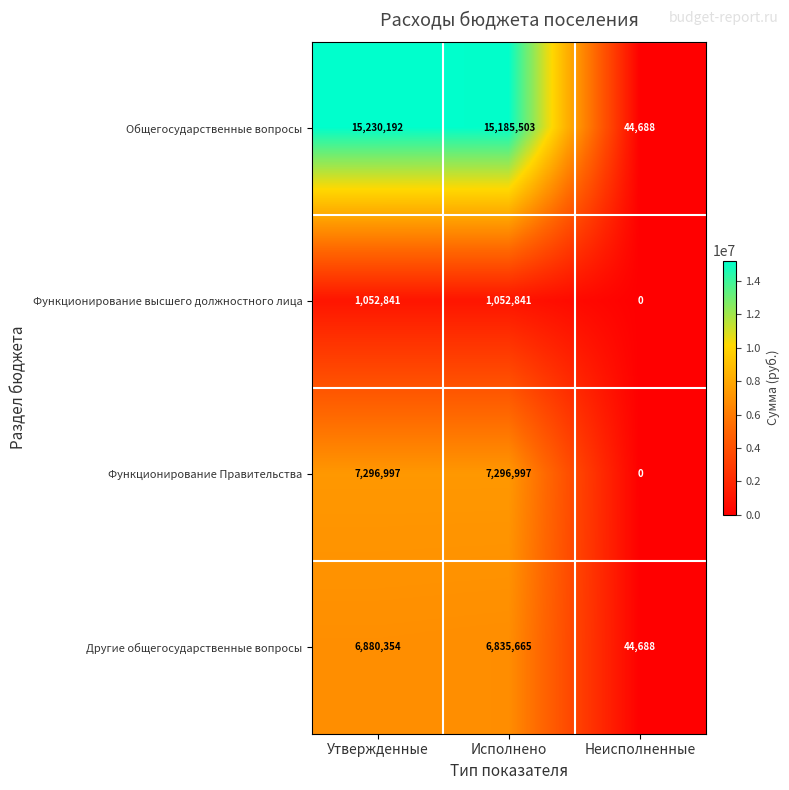

List the series in order of their peak value, lowest first.

Функционирование высшего должностного лица, Другие общегосударственные вопросы, Функционирование Правительства, Общегосударственные вопросы